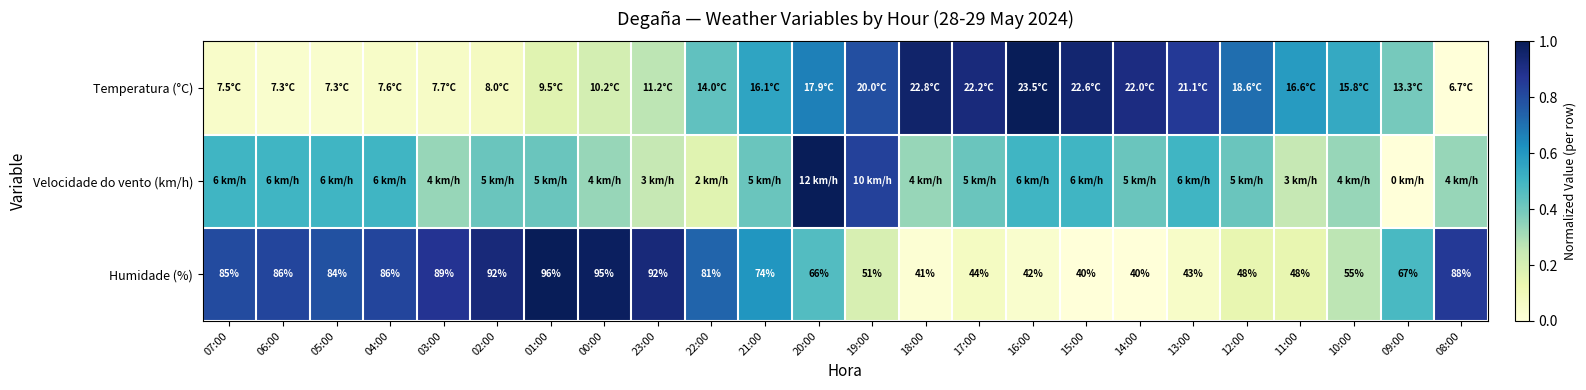

Which label corresponds to the smallest value in the chart?

08:00